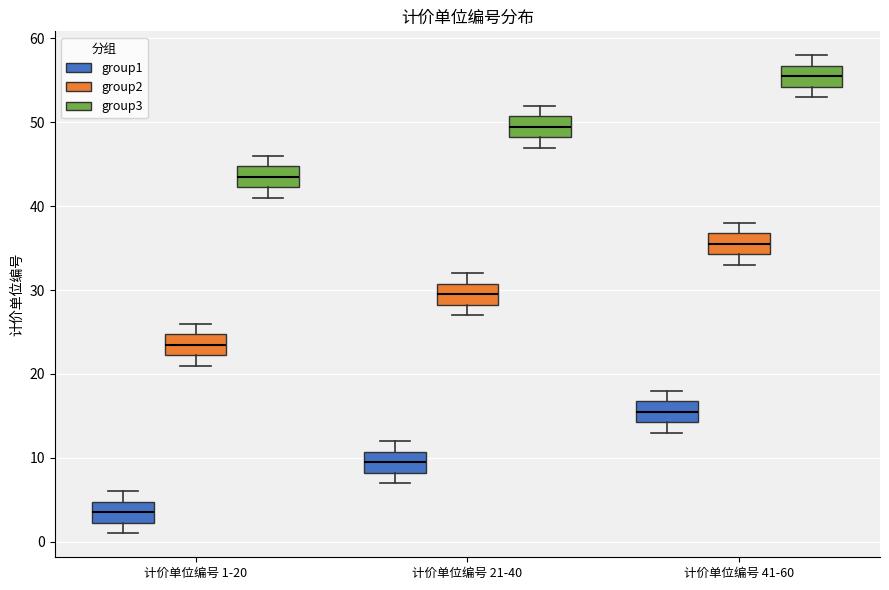

Which box has the highest median line?

计价单位编号 41-60 (group3)